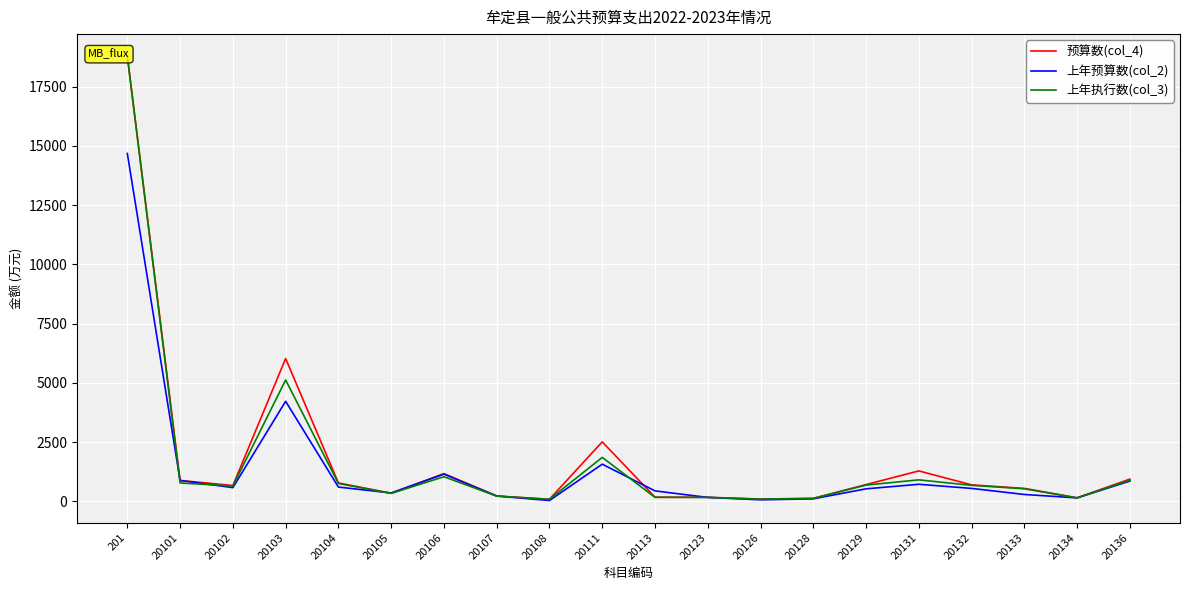

Between which two adjacent categories do 上年执行数(col_3) and 上年预算数(col_2) first intersect?

201 and 20101